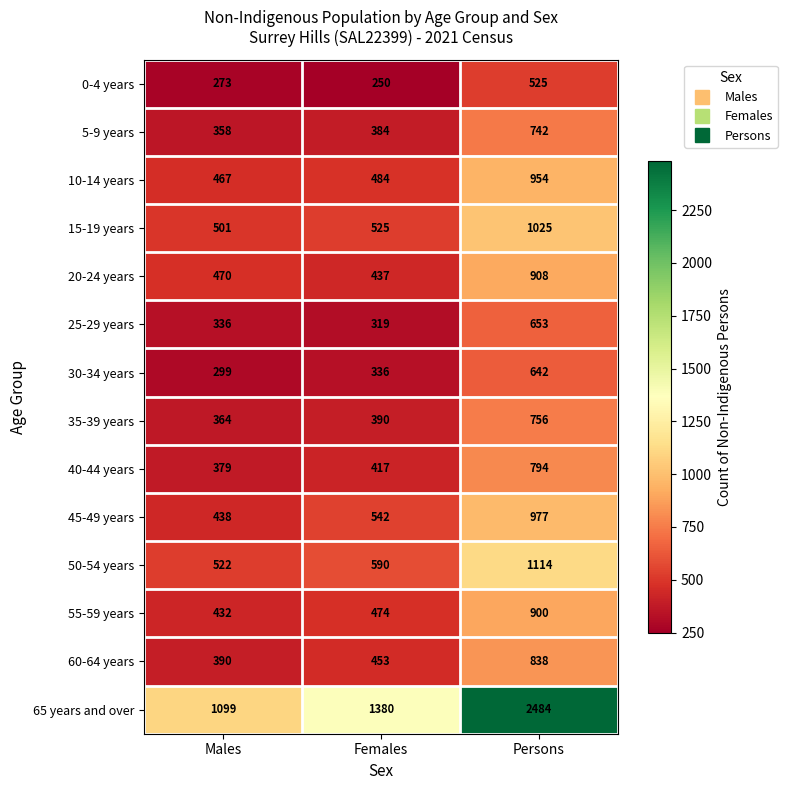

Which series has the largest total across all categories?

65 years and over